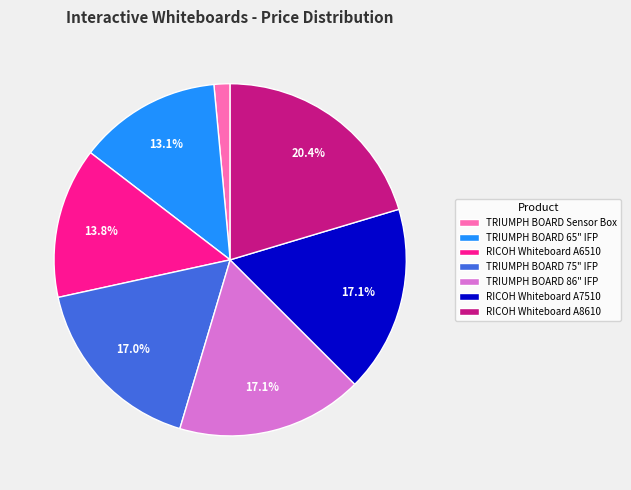

To the nearest percent, what percentage of the pie is RICOH Whiteboard A8610?

20%